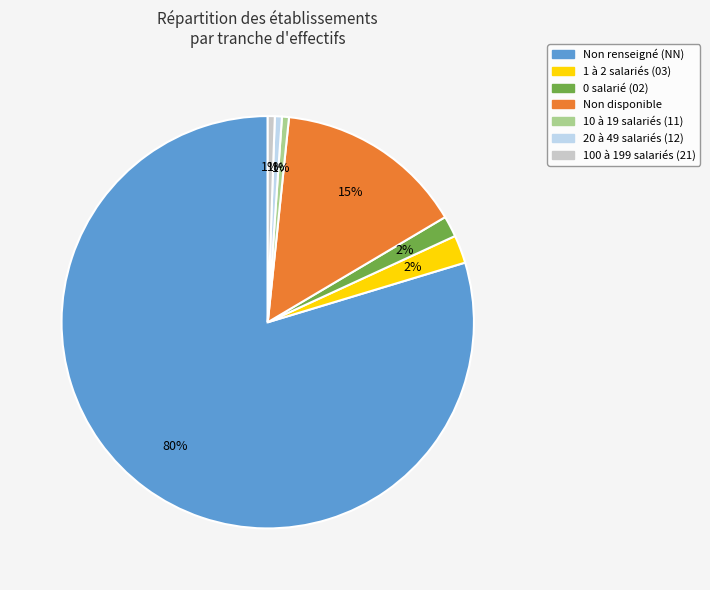

To the nearest percent, what is the average slice percentage?

14%